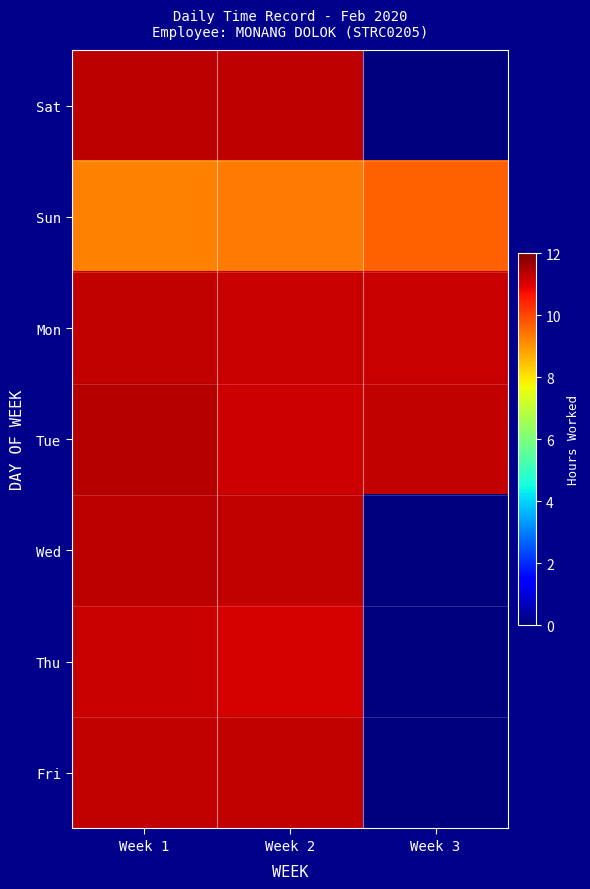

Which has a higher value, Week 2 or Week 3?

Week 2